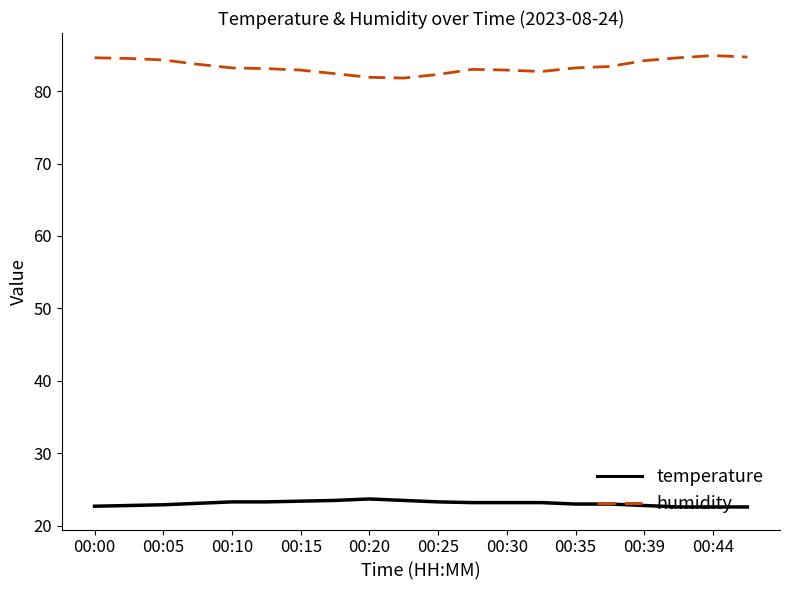

At how many categories does at least one series exceed 28?

20